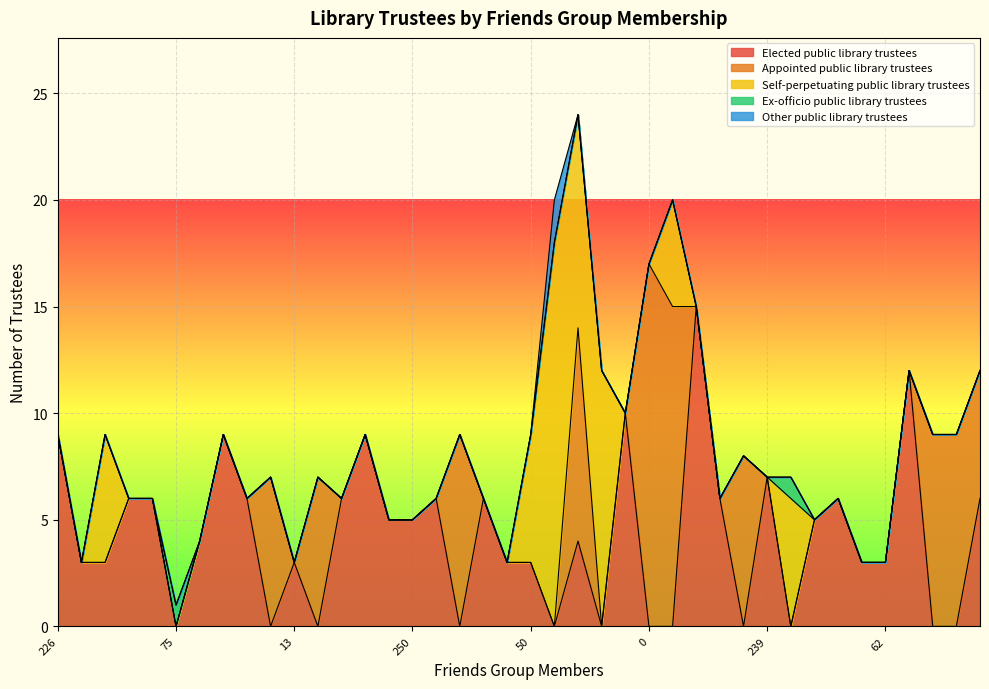

Is it true that Other public library trustees equals 1 at 435?

False